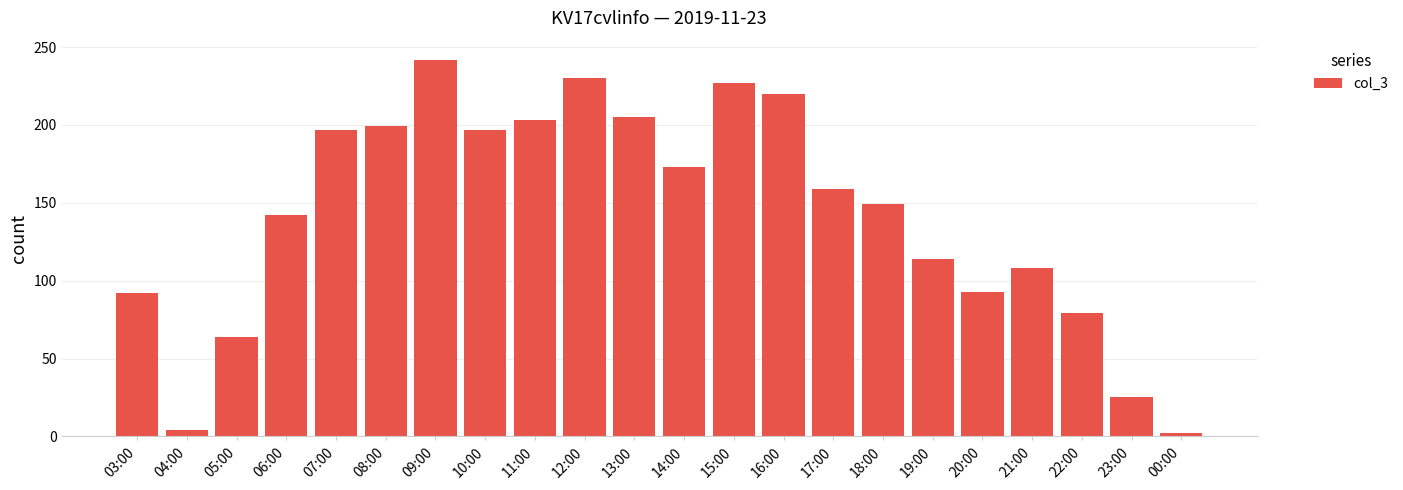

What is the sum of all values?

3124